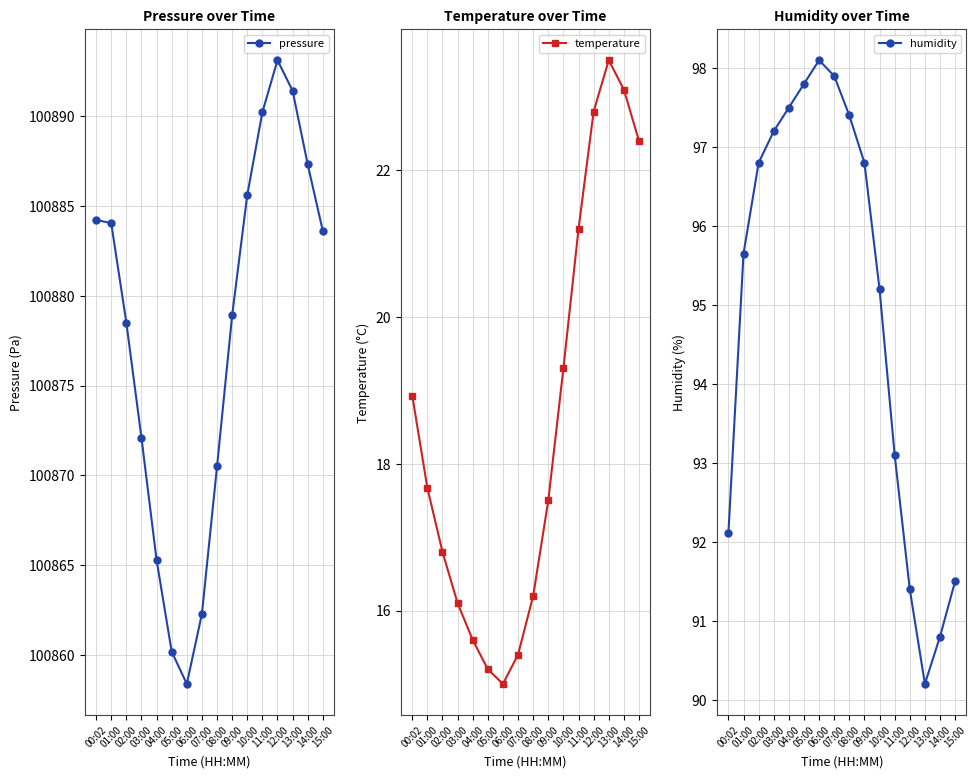

Does the chart have visible grid lines?

Yes